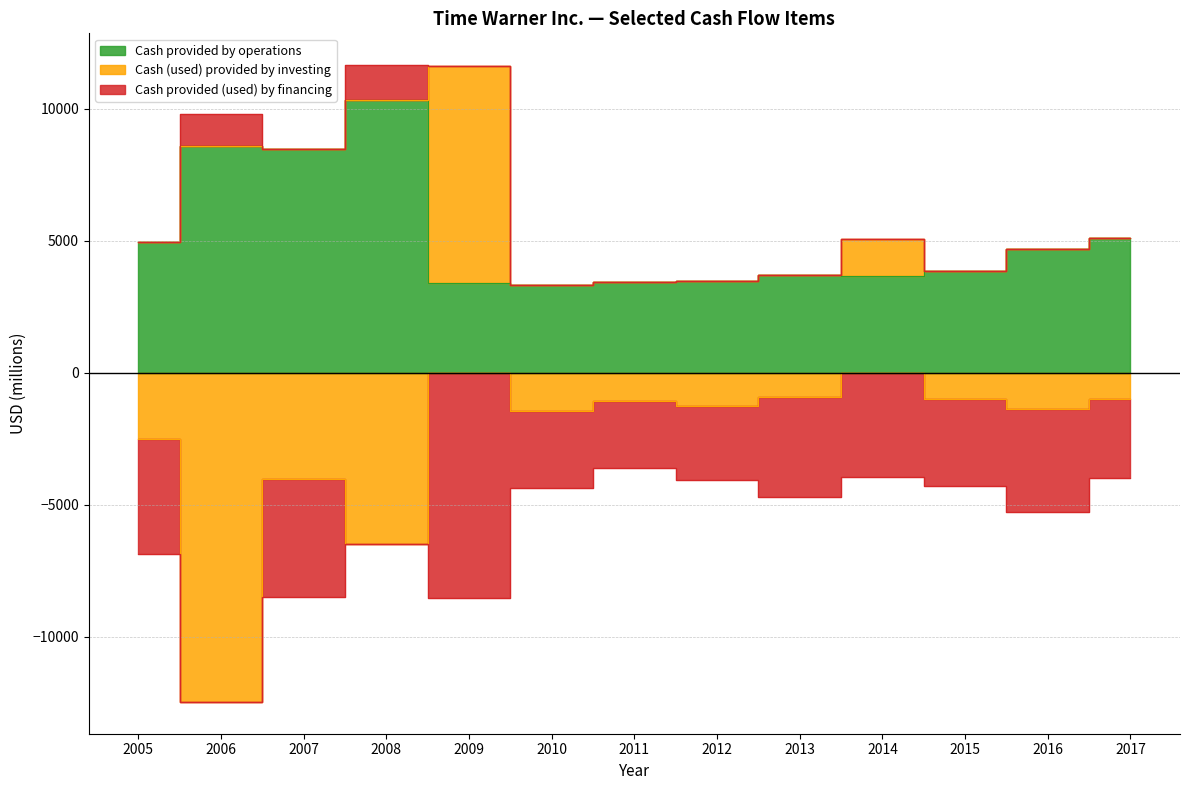

What are all the series names shown in the legend?

Cash provided by operations, Cash (used) provided by investing, Cash provided (used) by financing